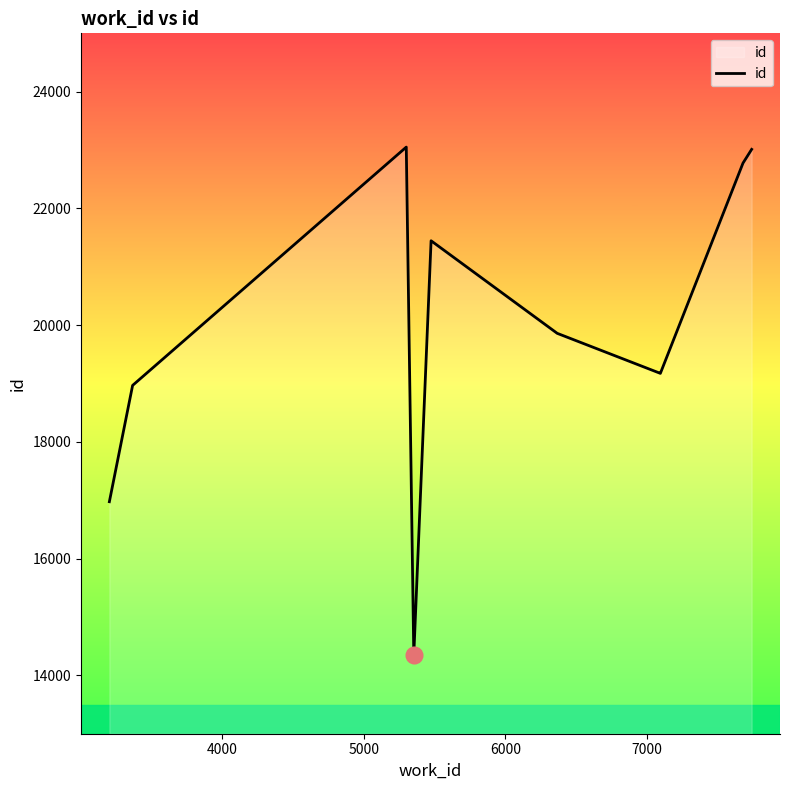

Reading right to left, list all the values displayed in this chart.

23012	22777	19175	19174	19860	21446	14346	23051	18968	16975